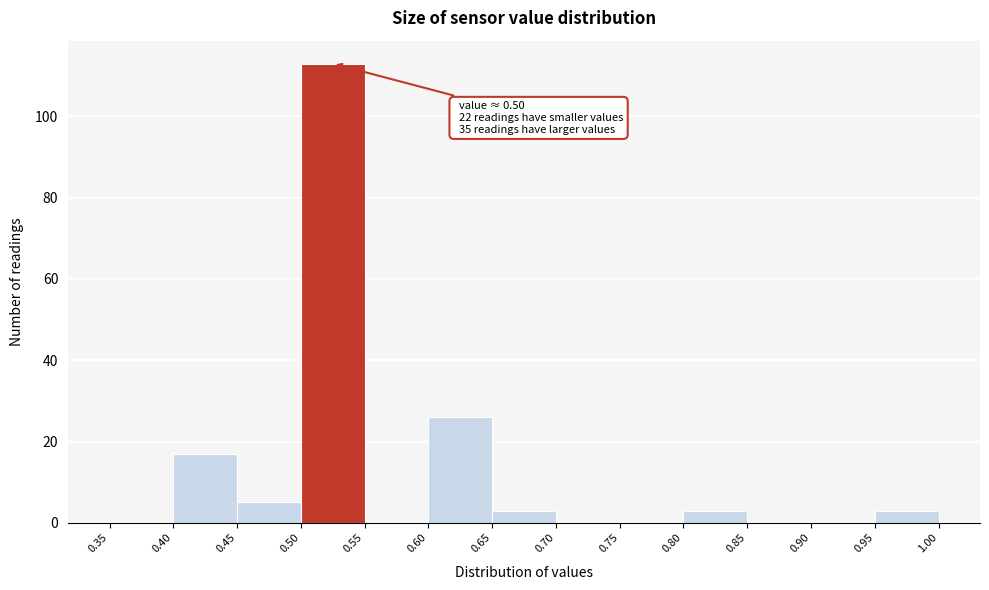

Which range on the x-axis has the tallest bar?

0.50 to 0.55